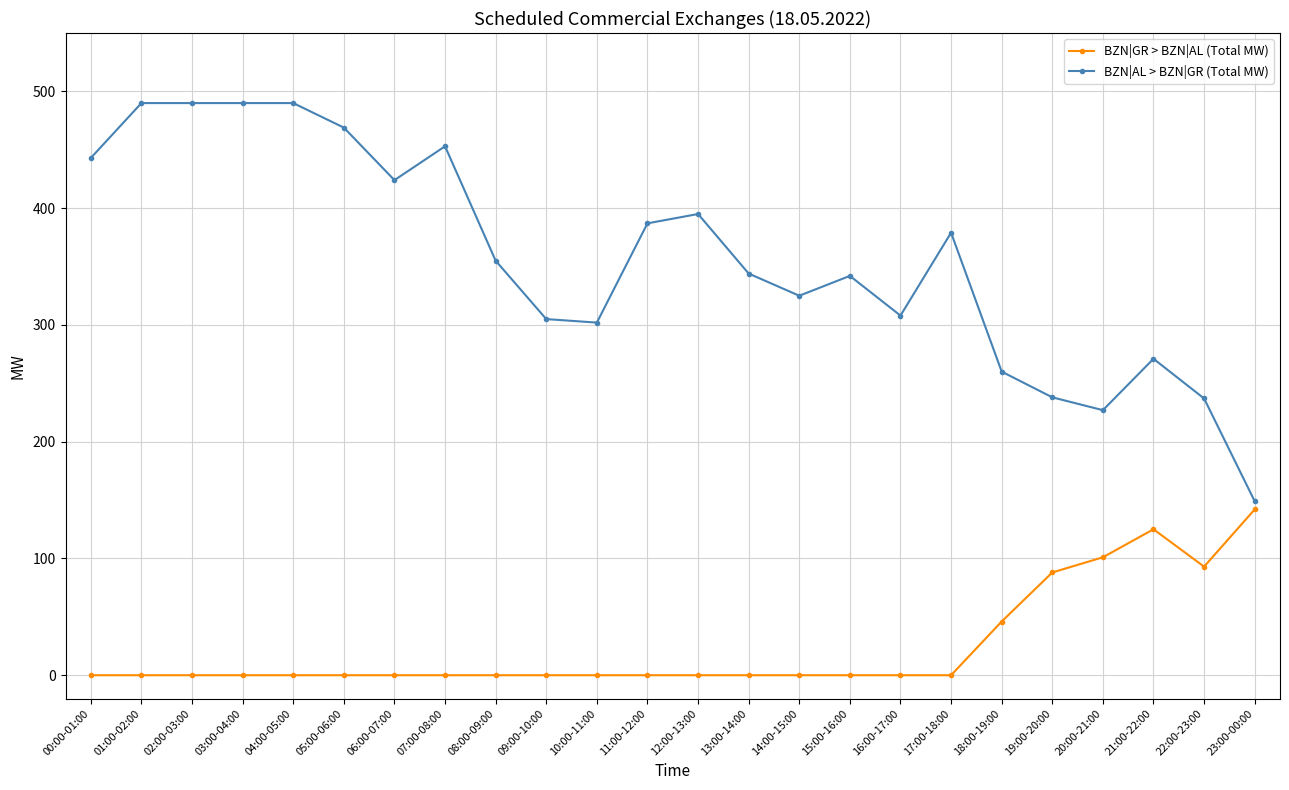

The BZN|GR > BZN|AL (Total MW) series shows 0 at 04:00-05:00. True or false?

True